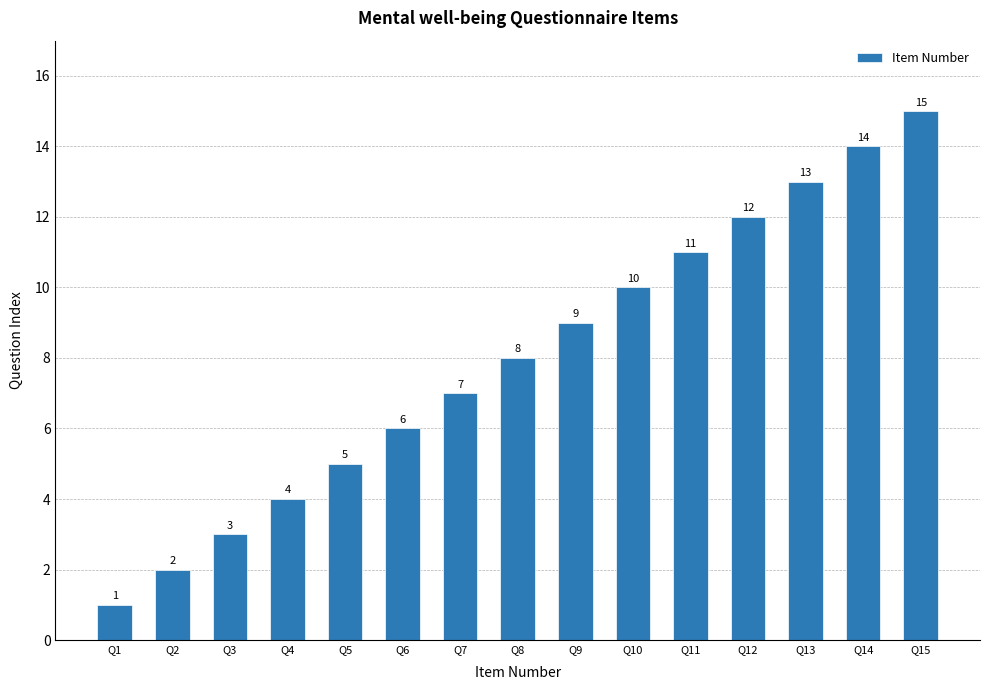

Rank the categories by value from highest to lowest.

Q15, Q14, Q13, Q12, Q11, Q10, Q9, Q8, Q7, Q6, Q5, Q4, Q3, Q2, Q1